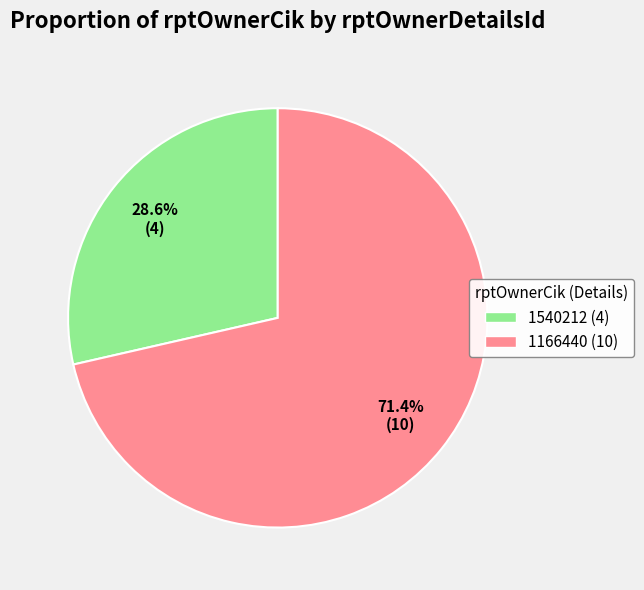

To the nearest percent, what is the average slice percentage?

50%